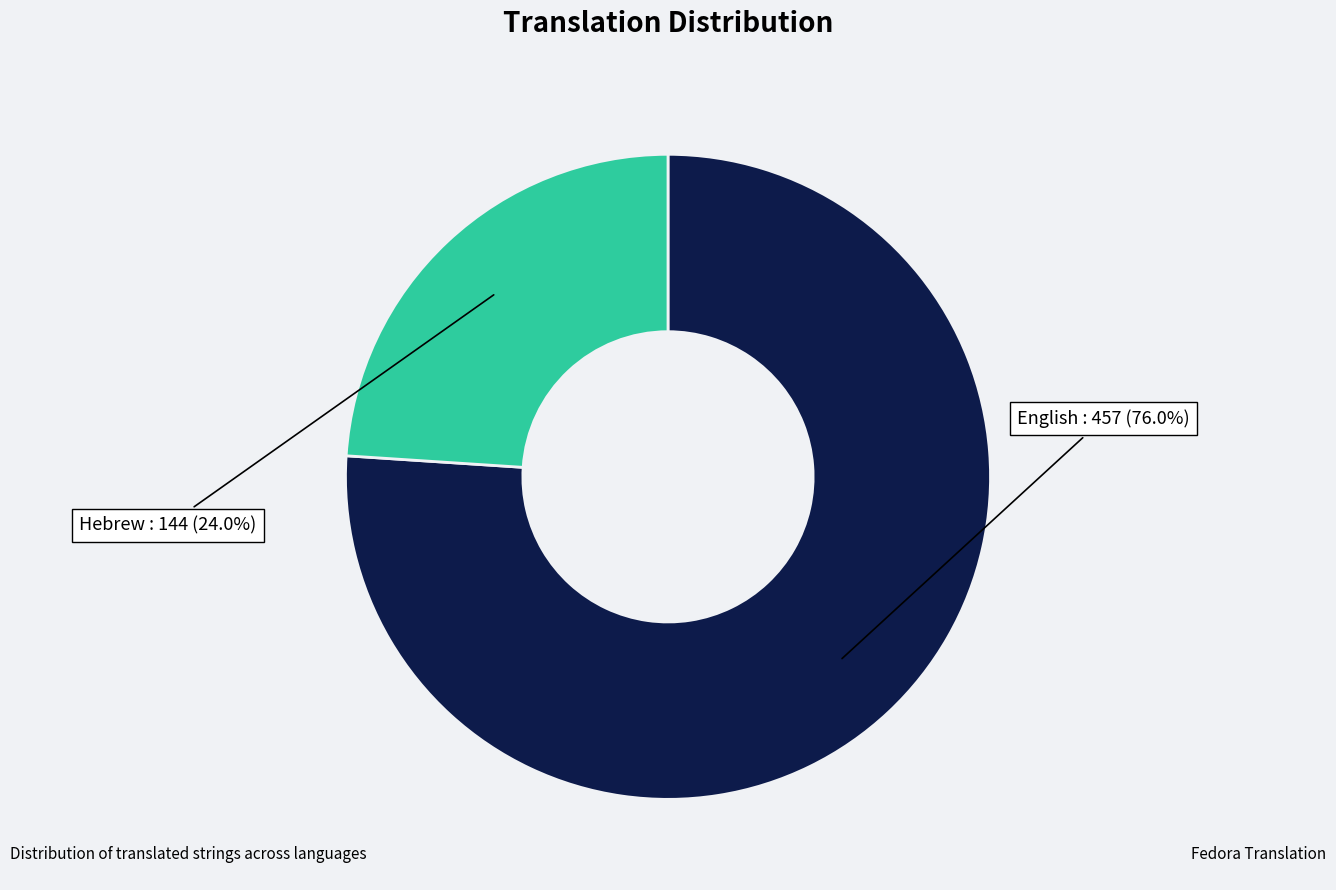

To the nearest percent, what is the difference between the largest and smallest slice percentages?

52%